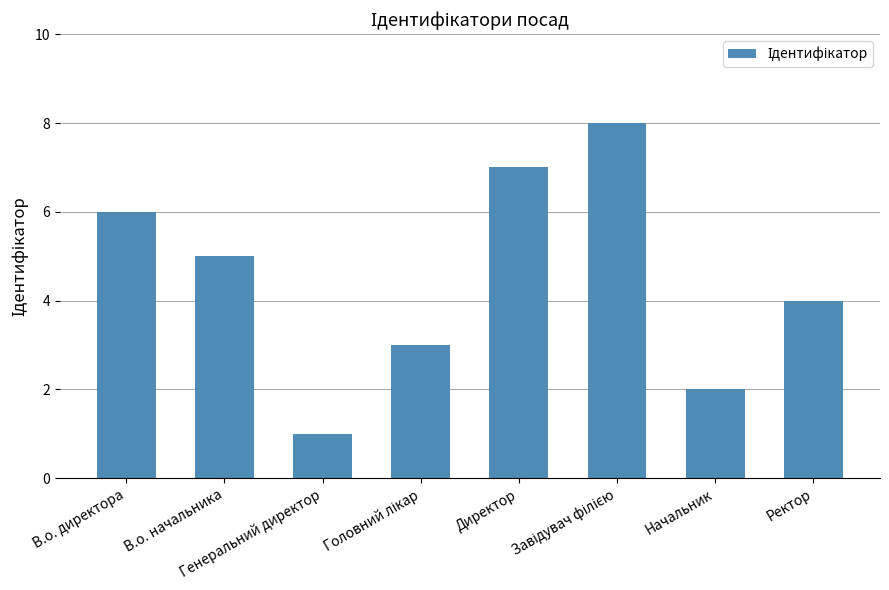

Is it true that the value at В.о. директора is 2?

False